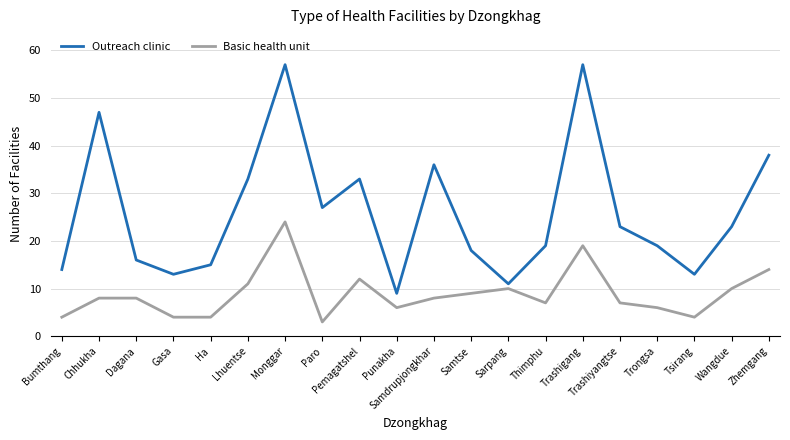

What is the difference between the highest and lowest values at Thimphu?

12